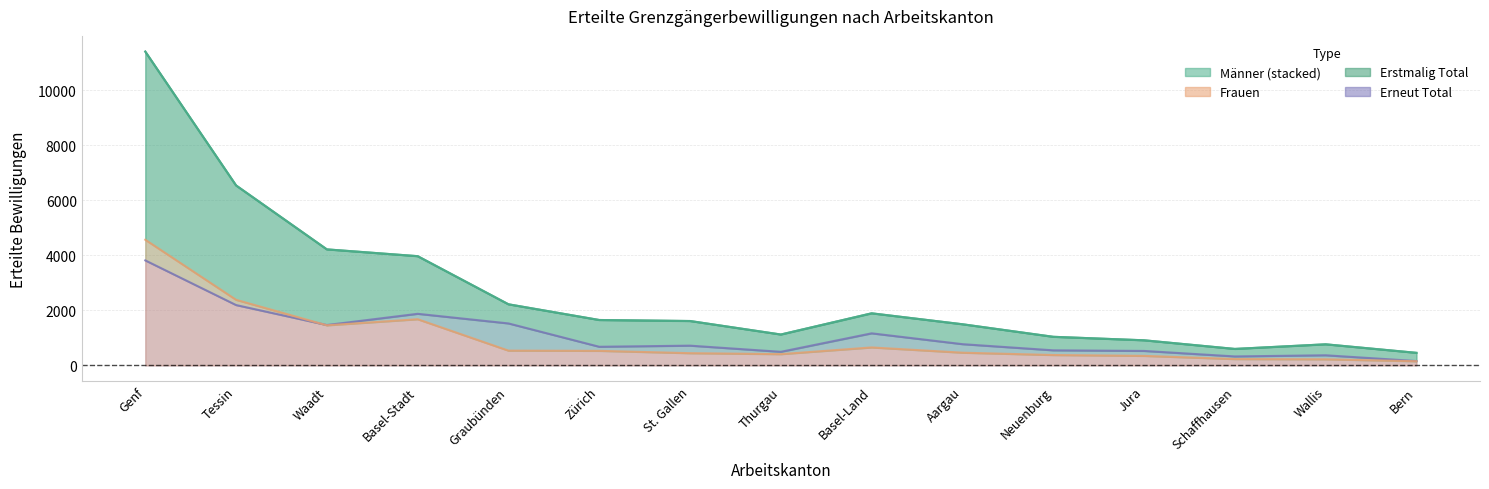

What is the label of the 2nd point from the left?

Tessin